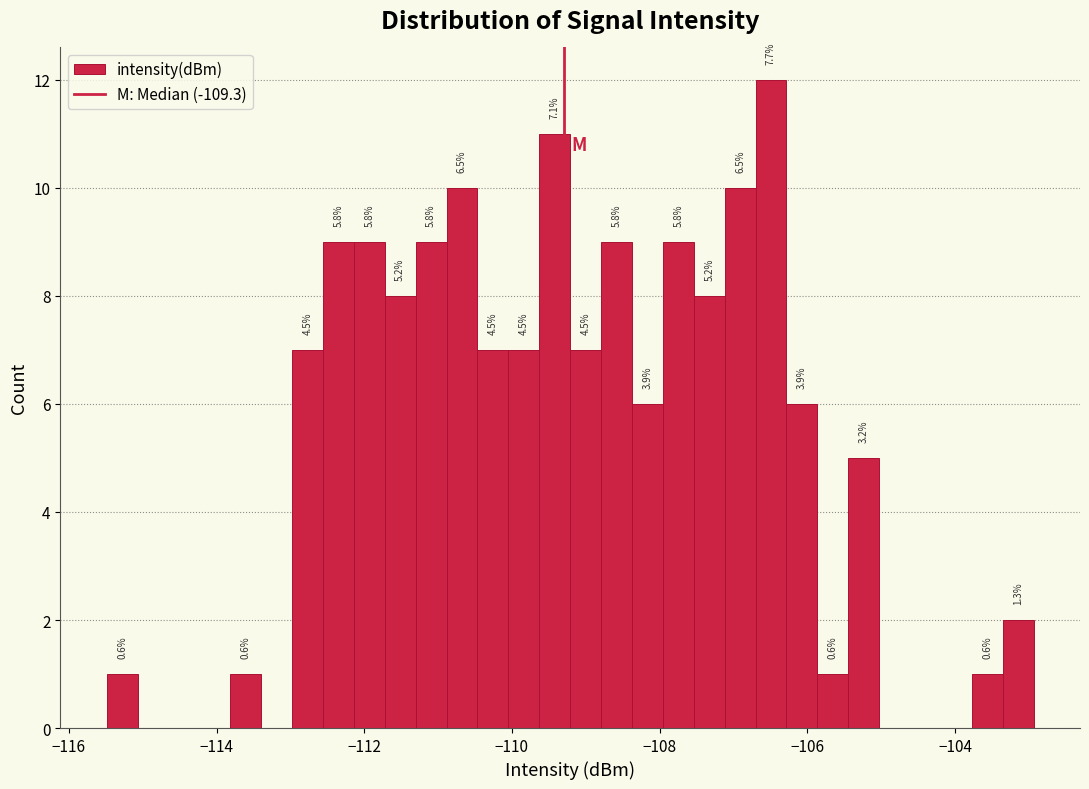

Read against the x-axis, roughly where is the centre of the tallest bar?

-106.4